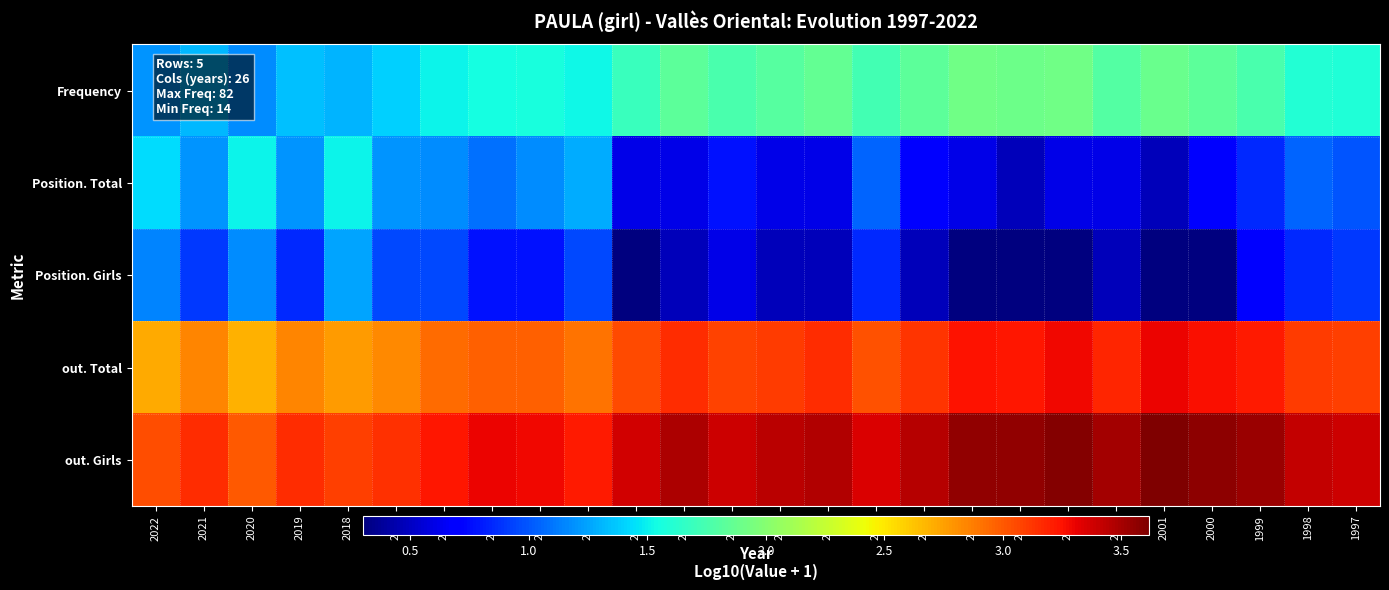

How many data points does each series have?

26